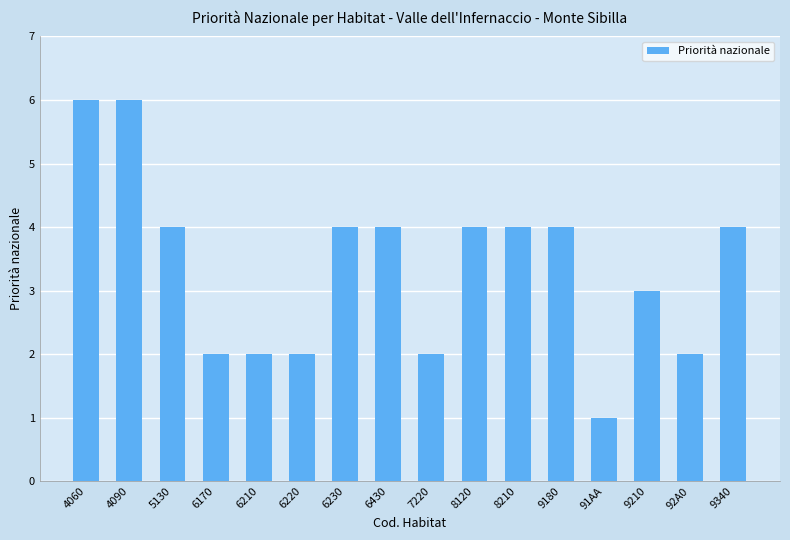

What is the maximum value shown in the chart?

6